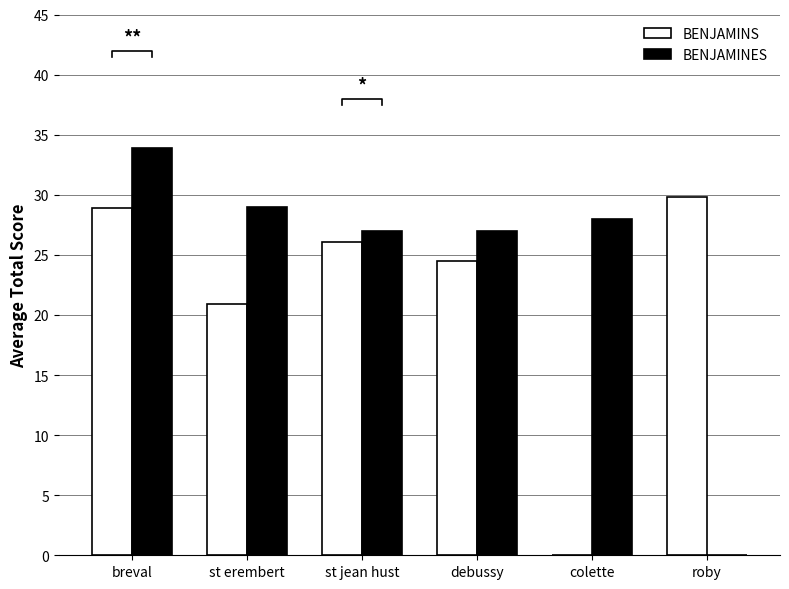

How many distinct data groups are displayed?

2